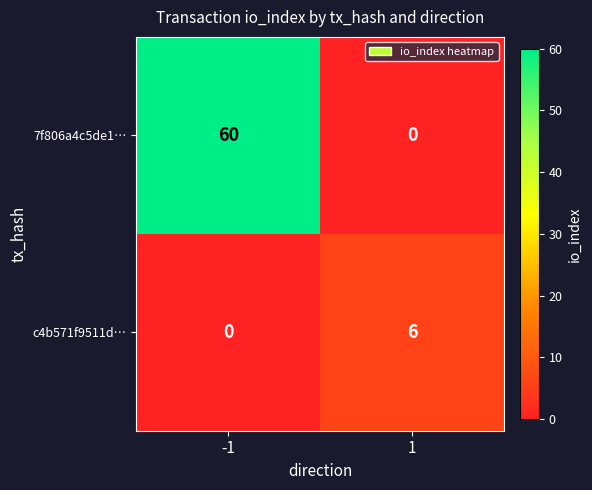

Is the value of c4b571f9511d… at 1 greater than the value of 7f806a4c5de1… at 1?

Yes